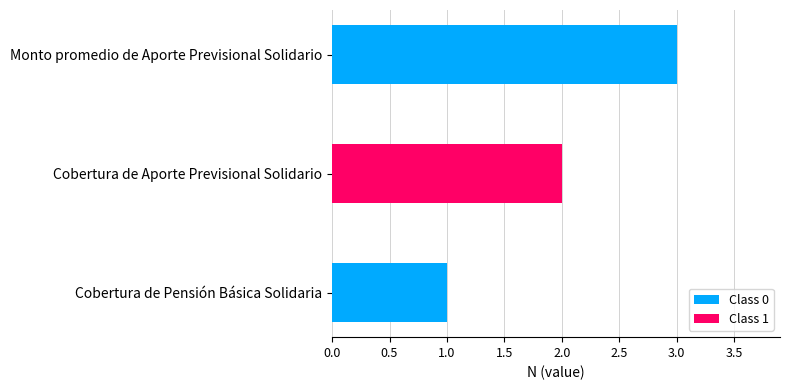

How many values are between 1 and 3?

3